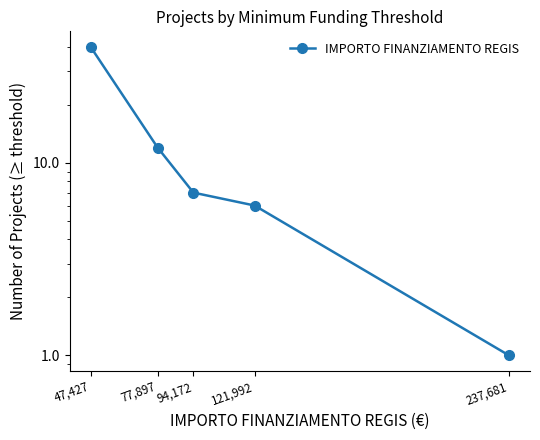

Reading left to right, list all the values displayed in this chart.

47,427=40	77,897=12	94,172=7	121,992=6	237,681=1